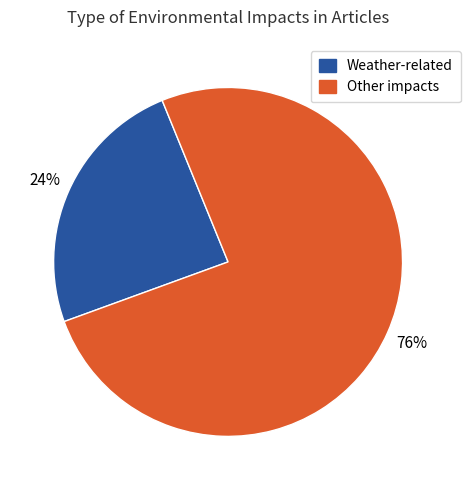

To the nearest percent, what is the average slice percentage?

50%